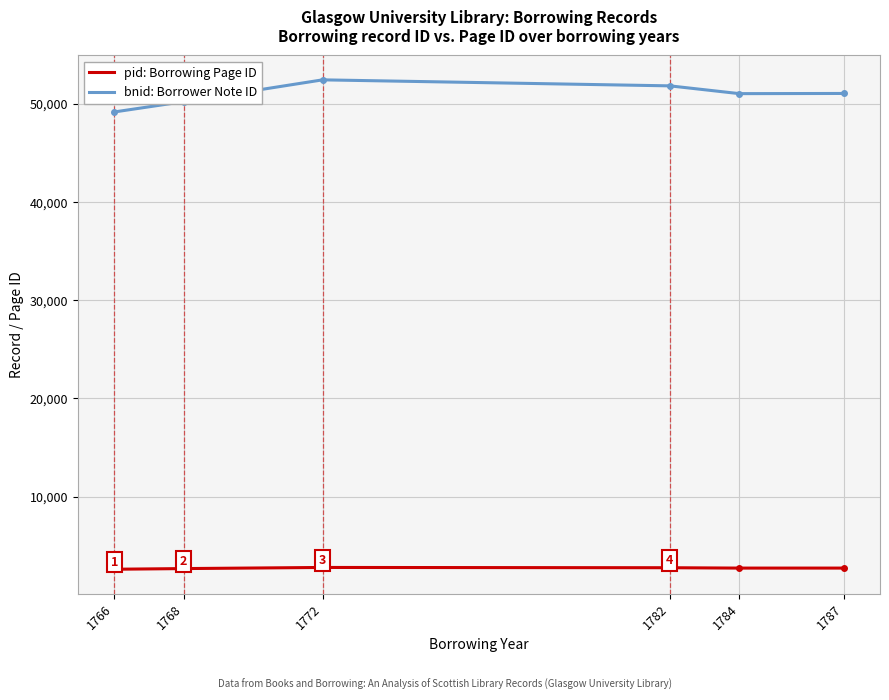

What is the total value across all series at 1766?

51780